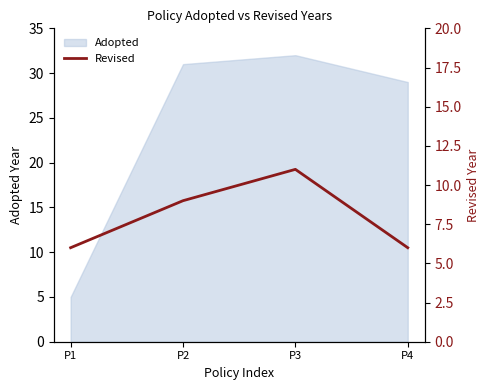

The value at P2 is 9. True or false?

True